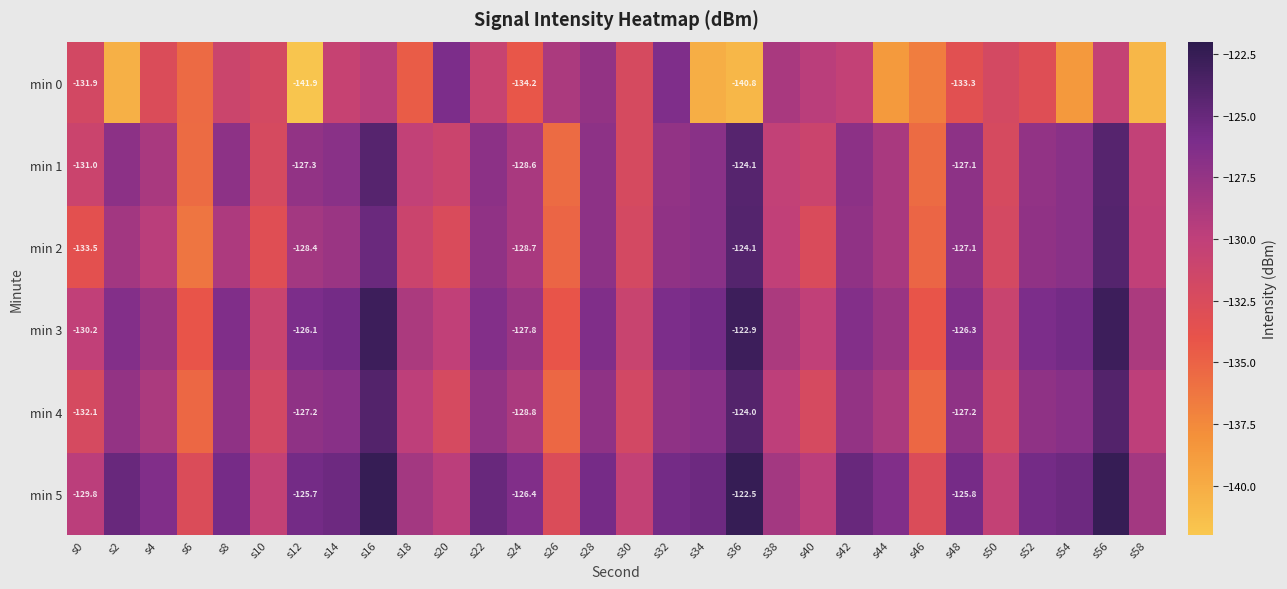

What is the difference between the highest and lowest values at s10?

2.7